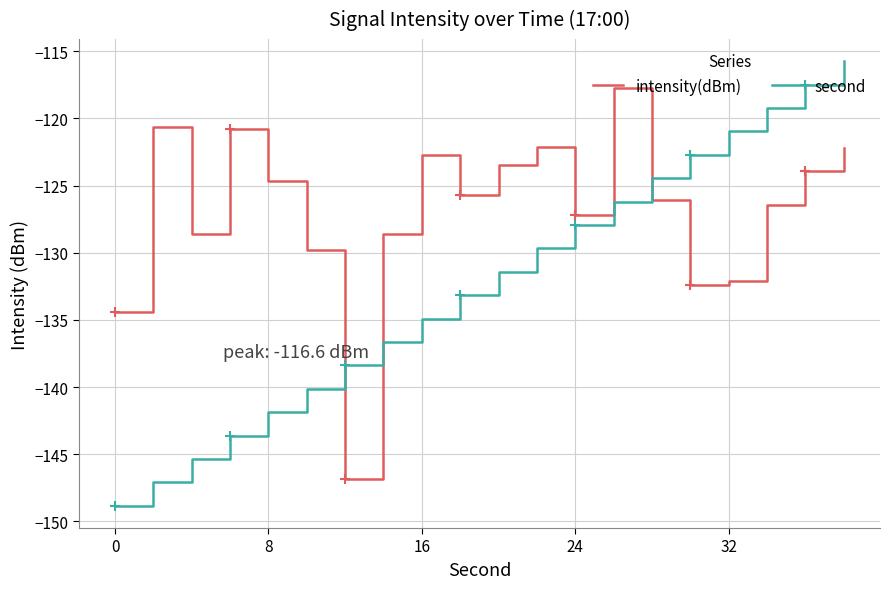

Which series has the largest total across all categories?

intensity(dBm)